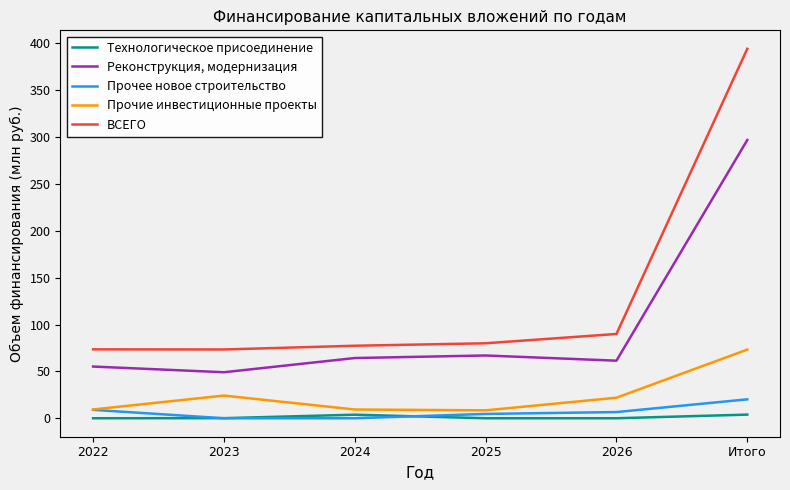

True or false: Реконструкция, модернизация and ВСЕГО cross at least once.

False